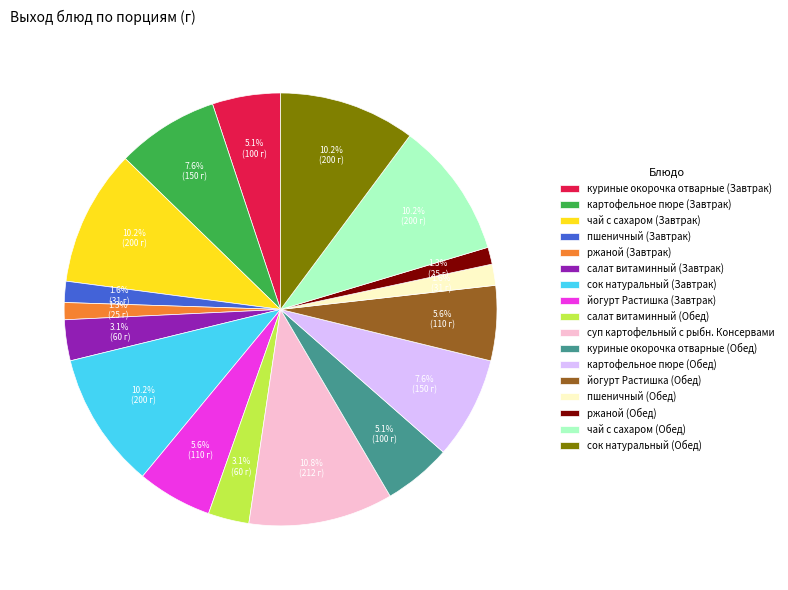

How many segments does this pie chart have?

17